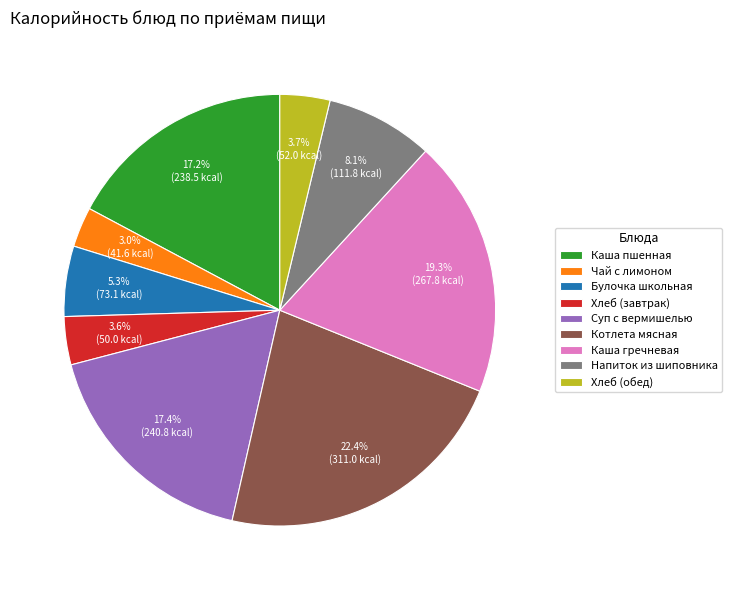

Count the number of slices in the pie.

9